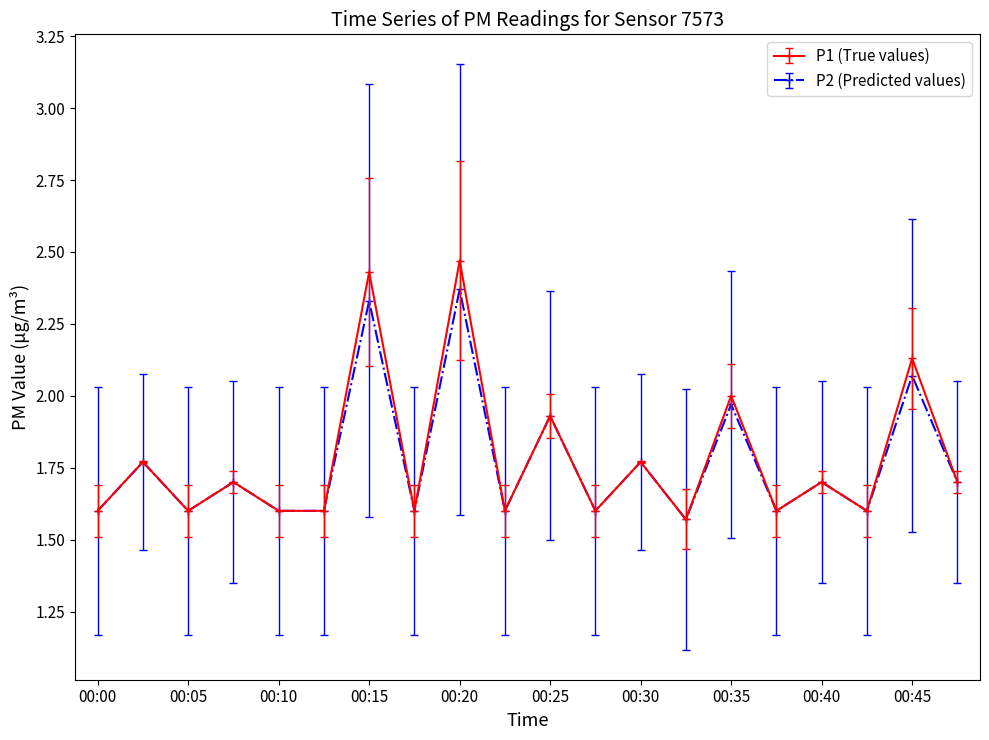

True or false: P1 (True values) has more than 1 interior local peaks.

True